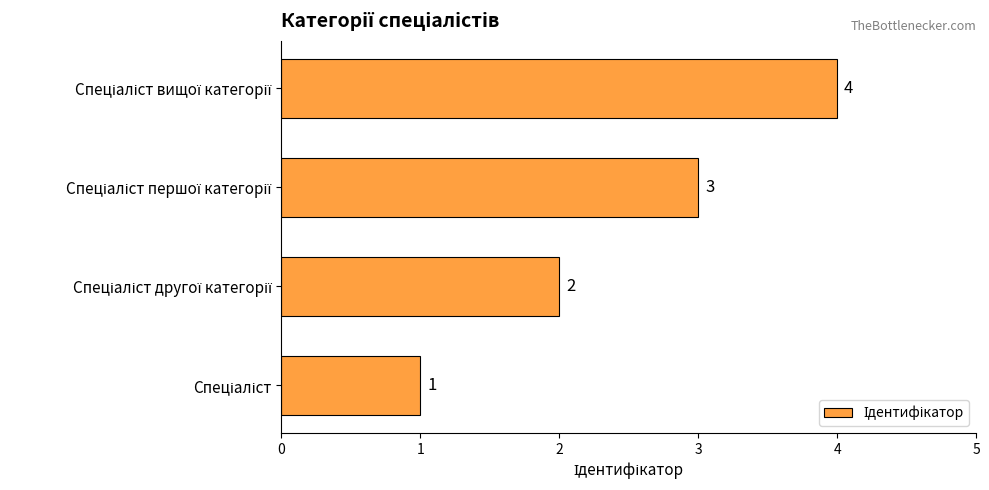

How many values are between 2 and 4?

3